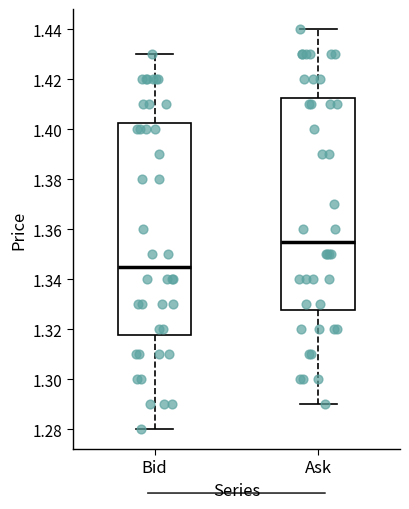

Reading left to right, read every box against the y-axis: the position of its median line, the range the box covers, and the ends of its whiskers. The values are not printed on the chart, so give them approximately, as read against the axis.

Bid: median 1.346, box 1.318 to 1.402, whiskers 1.280 to 1.430
Ask: median 1.356, box 1.328 to 1.412, whiskers 1.290 to 1.440